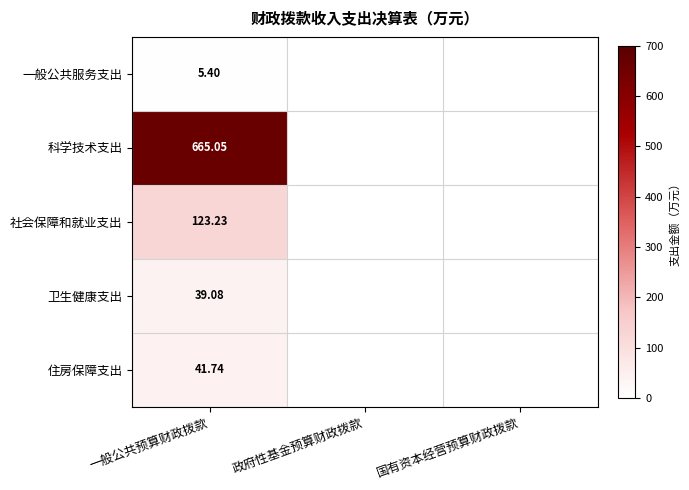

Rank the series at 一般公共预算财政拨款 from highest to lowest value.

科学技术支出, 社会保障和就业支出, 住房保障支出, 卫生健康支出, 一般公共服务支出